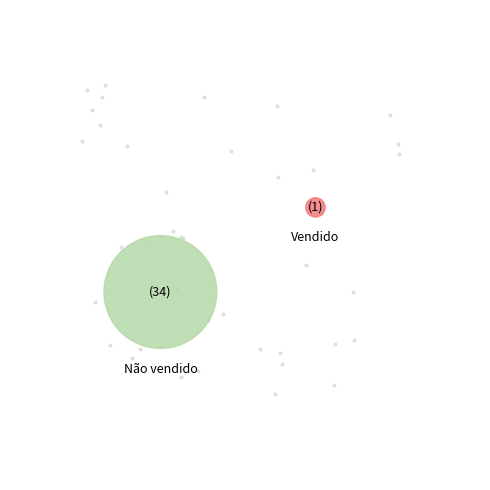

What percentage do Vendido and Não vendido together represent?

100.0%